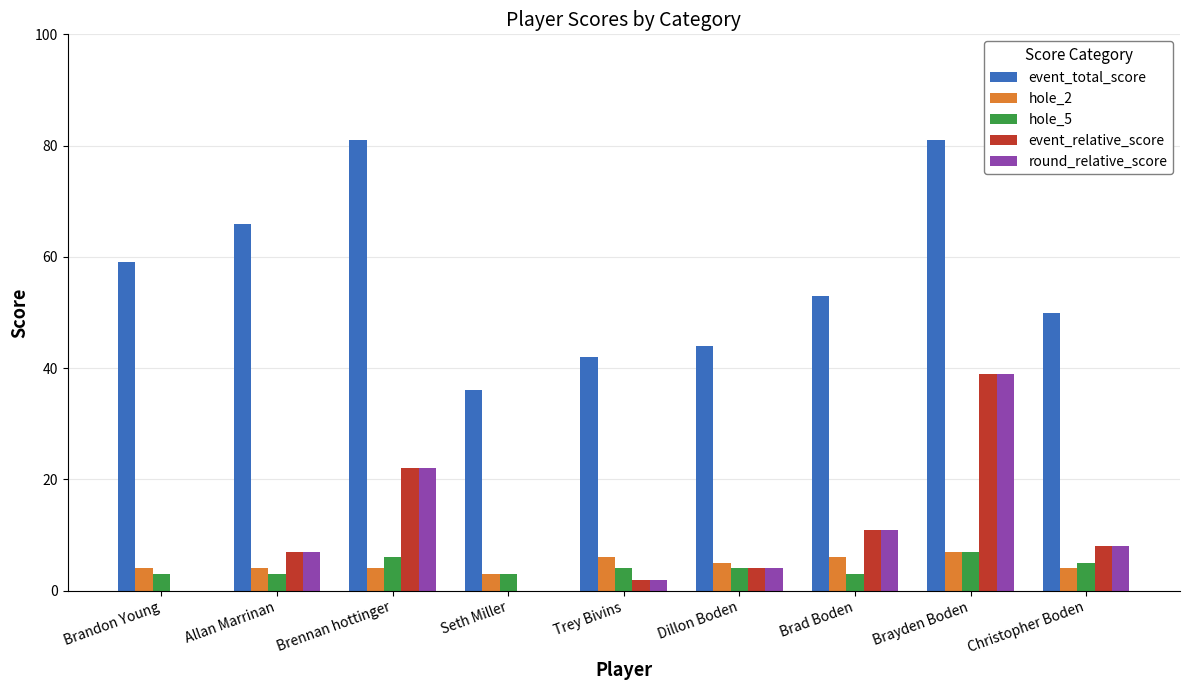

Which series has the largest total across all categories?

event_total_score